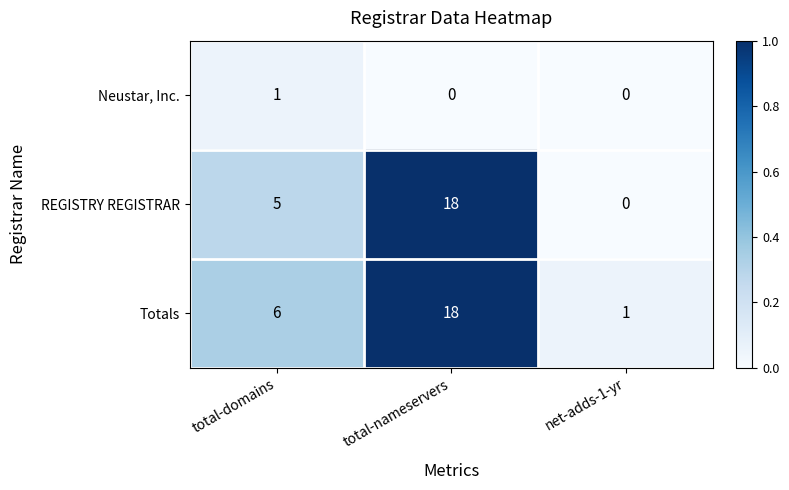

At which category is the sum across all series the highest?

total-nameservers